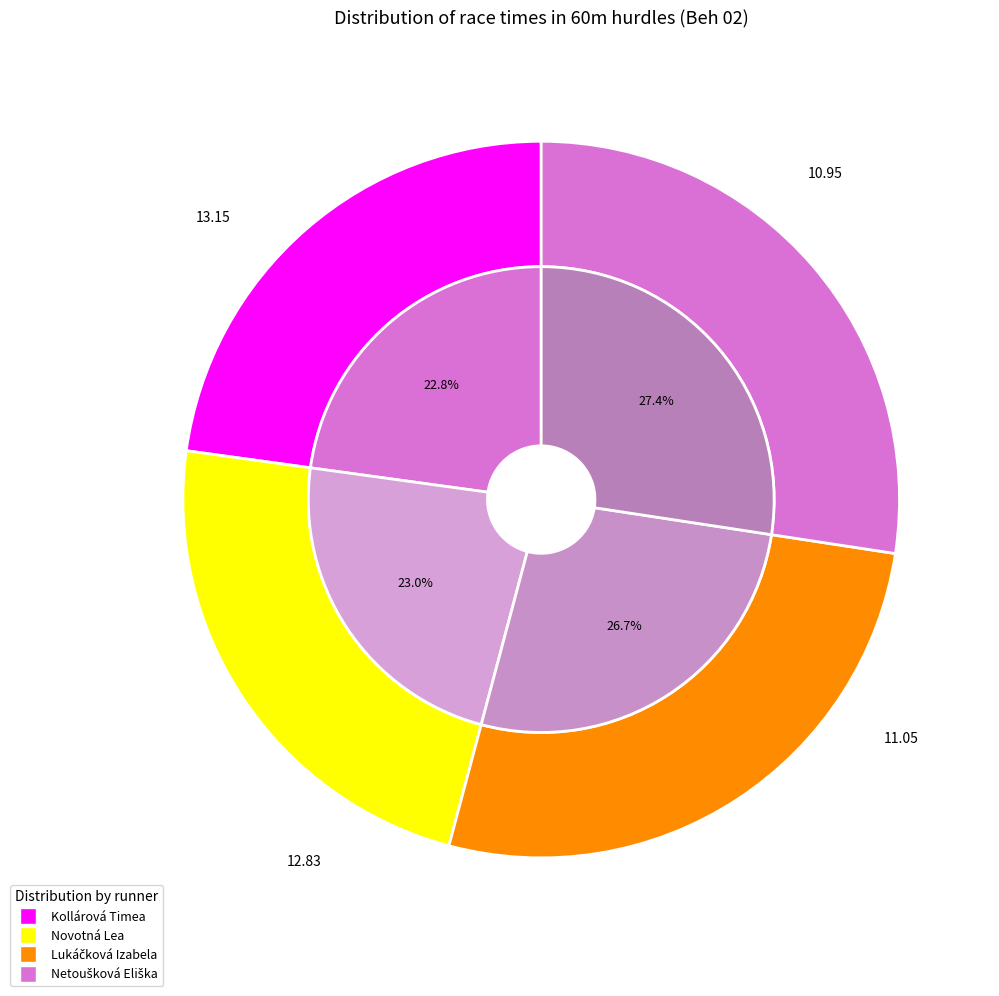

Is it true that Netoušková Eliška is 27% of the pie?

True